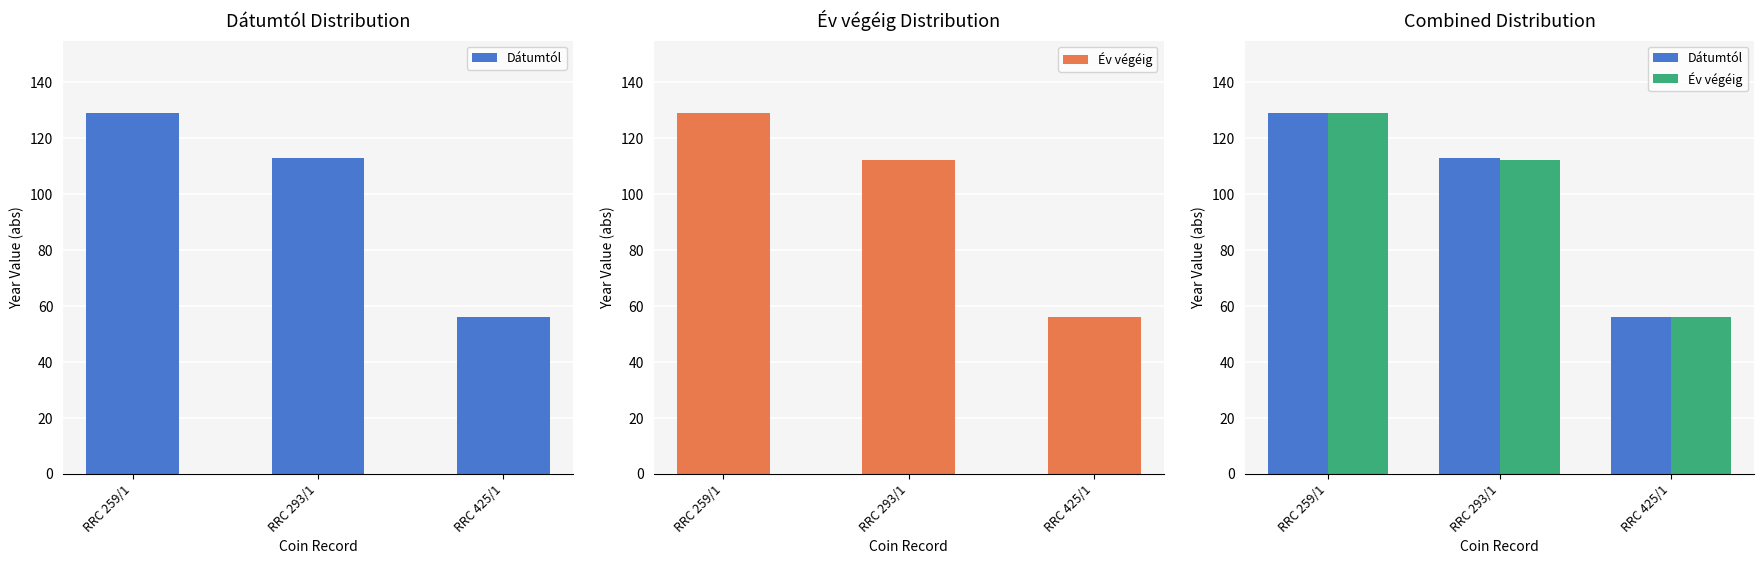

What is the sum of all Dátumtól values?

298